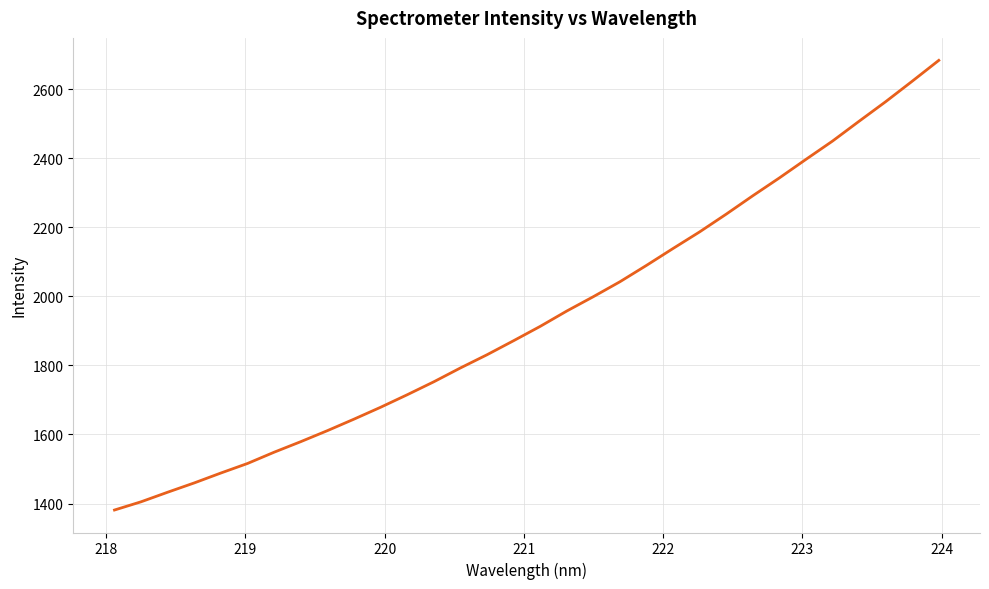

What is the difference between the second highest and second lowest values?

1218.7